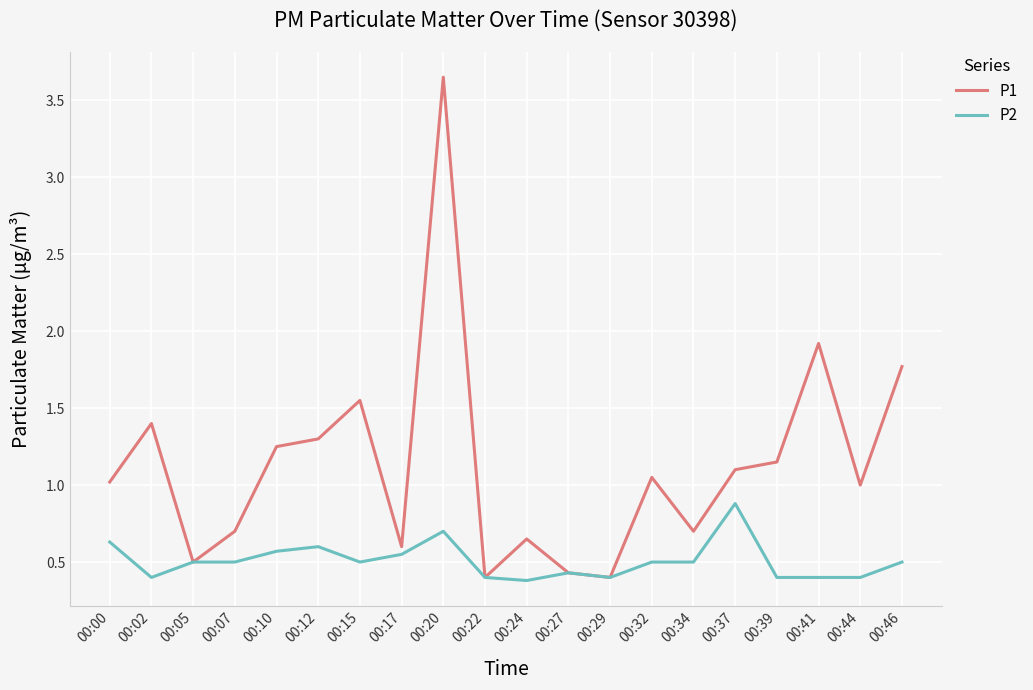

Which label corresponds to the largest value in the chart?

00:20